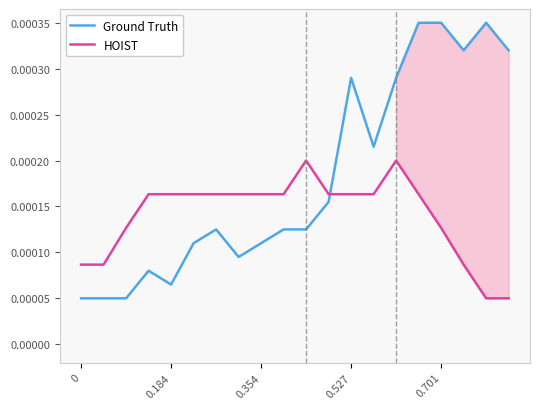

Which series has the largest range (max minus min)?

Ground Truth